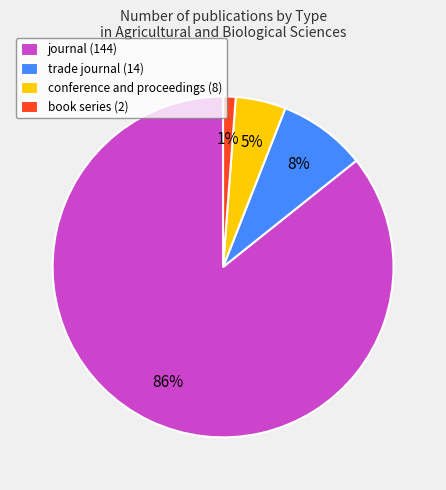

Is the sum of book series and conference and proceedings greater than half?

No